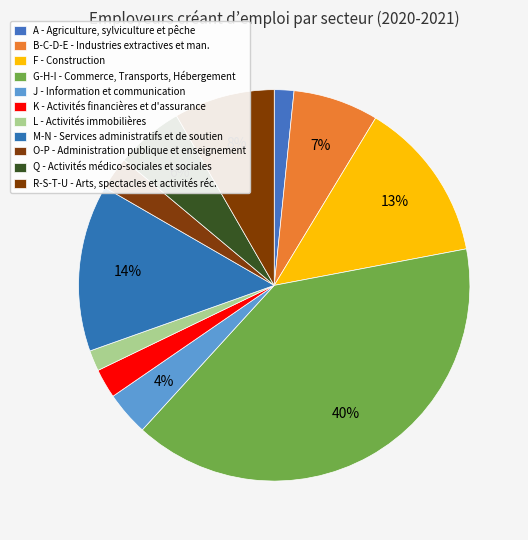

Approximately how many times larger is the value at K compared to M-N?

0.2